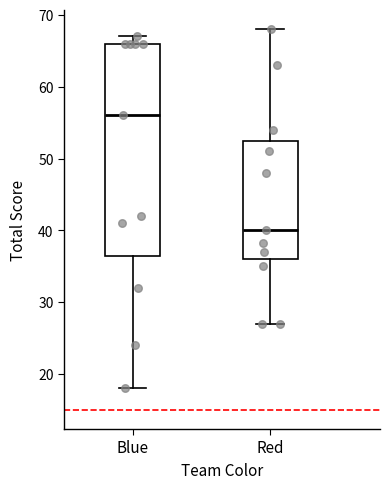

Reading left to right, transcribe this box plot: for each box, give where its median line is, the range the box spans, and where its two whiskers end, as read against the y-axis. The values are not printed on the chart, so give them approximately, as read against the axis.

Blue: median 56, box 37 to 66, whiskers 18 to 67
Red: median 40, box 36 to 53, whiskers 27 to 68